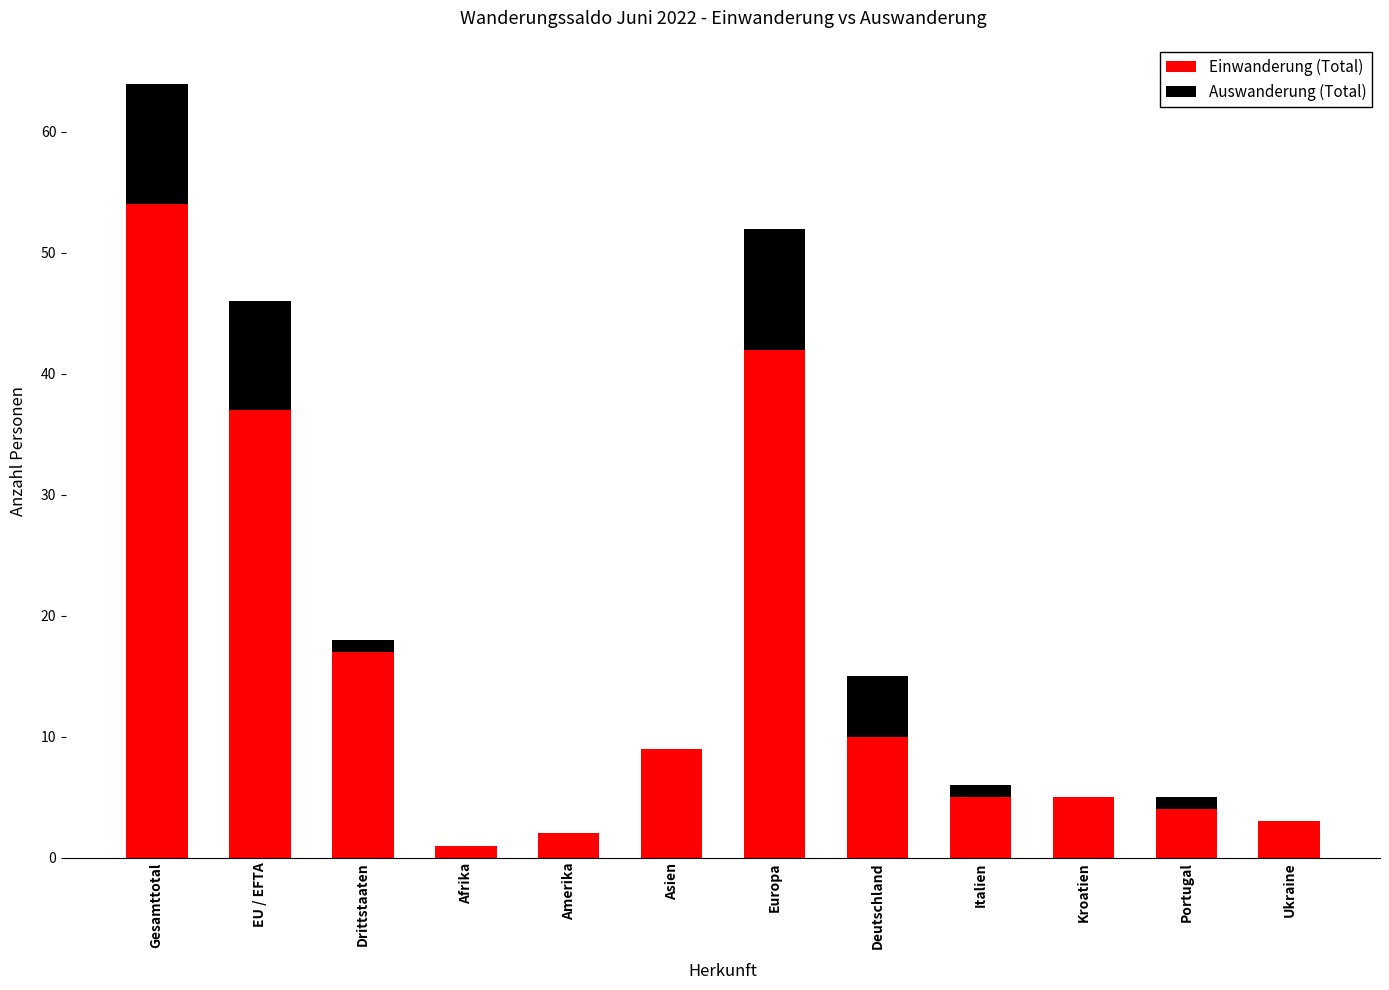

At which category is the sum across all series the highest?

Gesamttotal